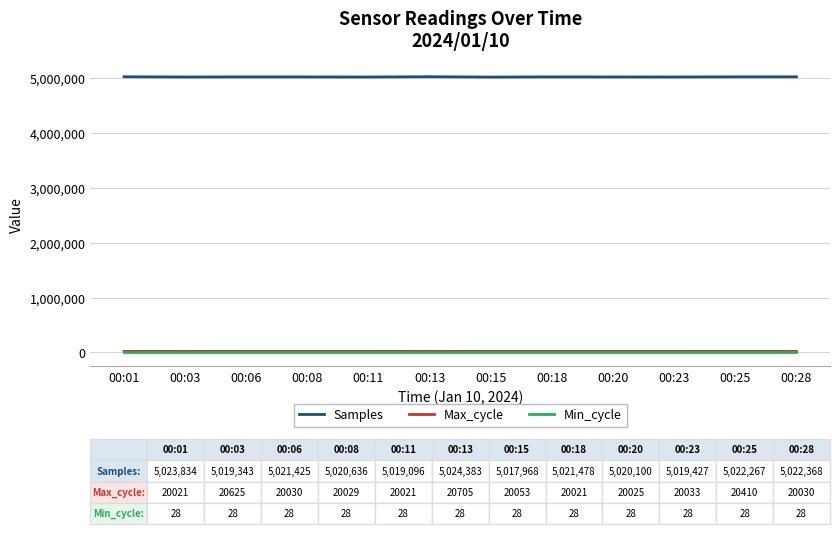

What is the sum of the Samples values at 00:15 and 00:06?

10039393